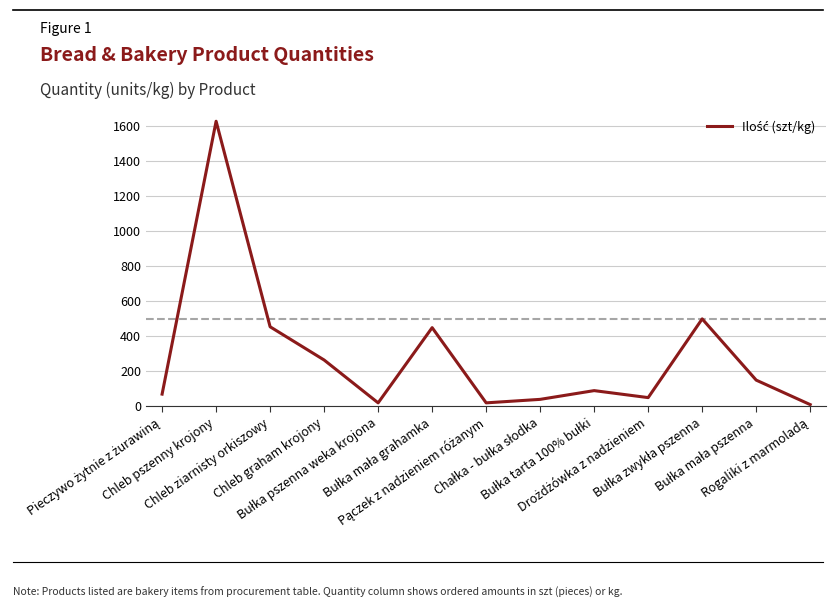

What is the maximum value shown in the chart?

1630